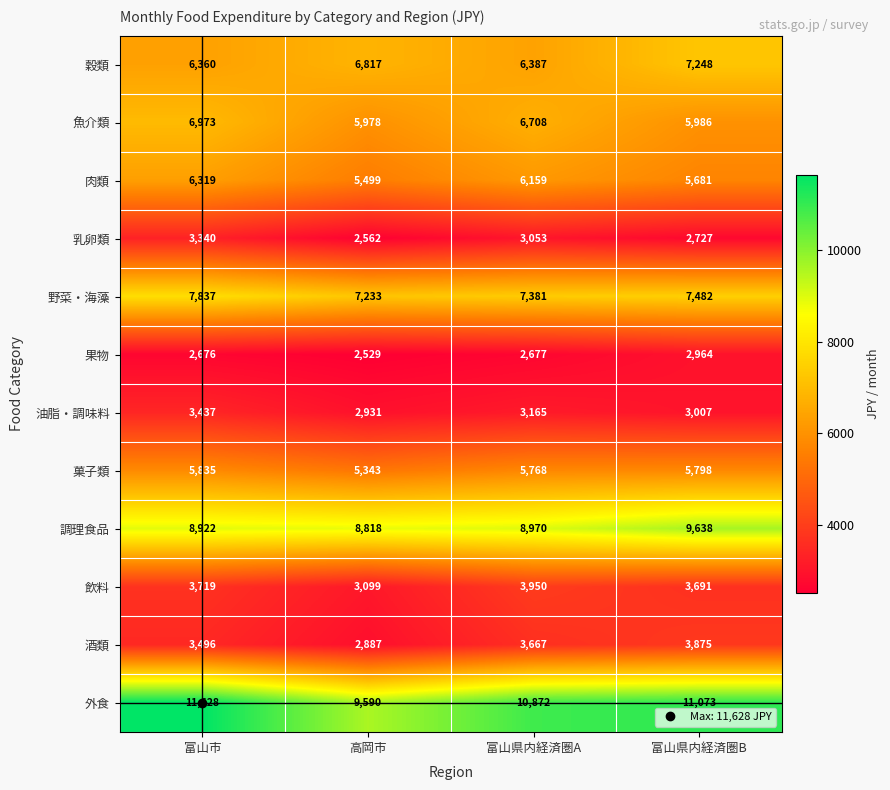

What is the minimum value shown in the chart?

2529